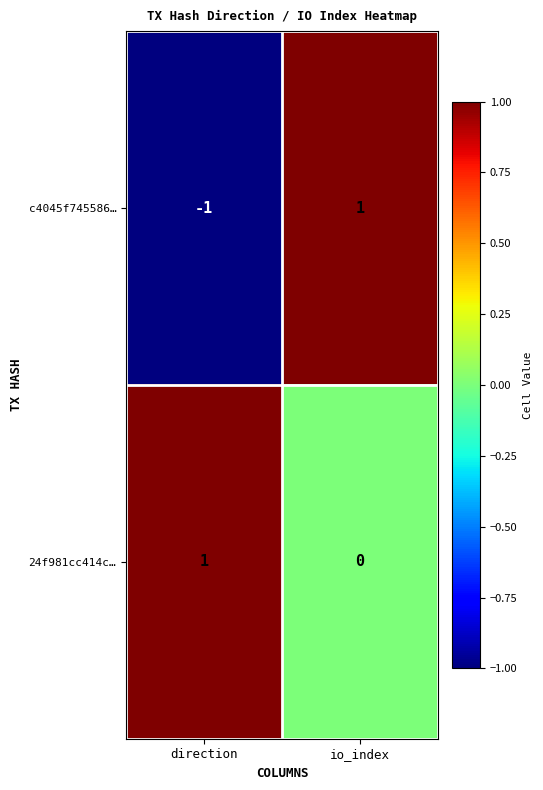

Where is 24f981cc414c… nearest to the value 0?

io_index